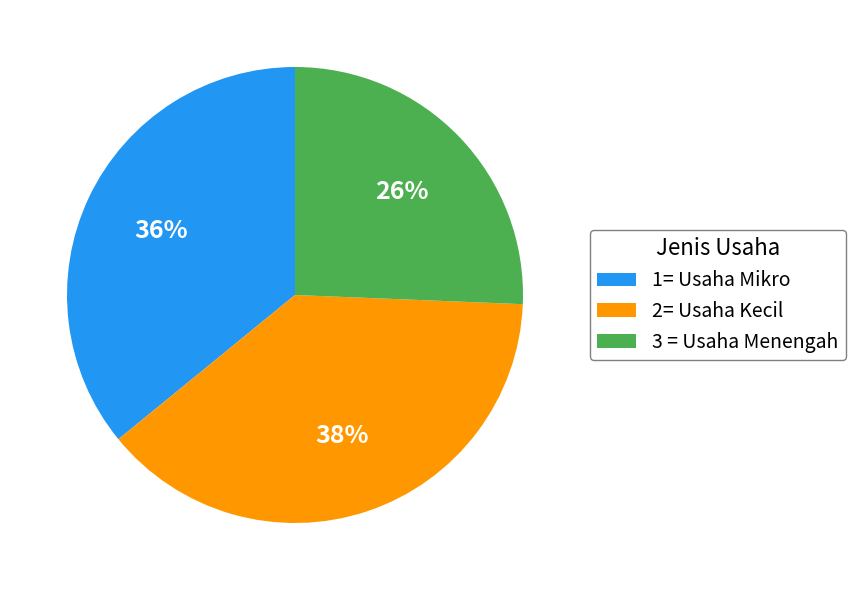

Rank the categories by value from lowest to highest.

3 = Usaha Menengah, 1= Usaha Mikro, 2= Usaha Kecil